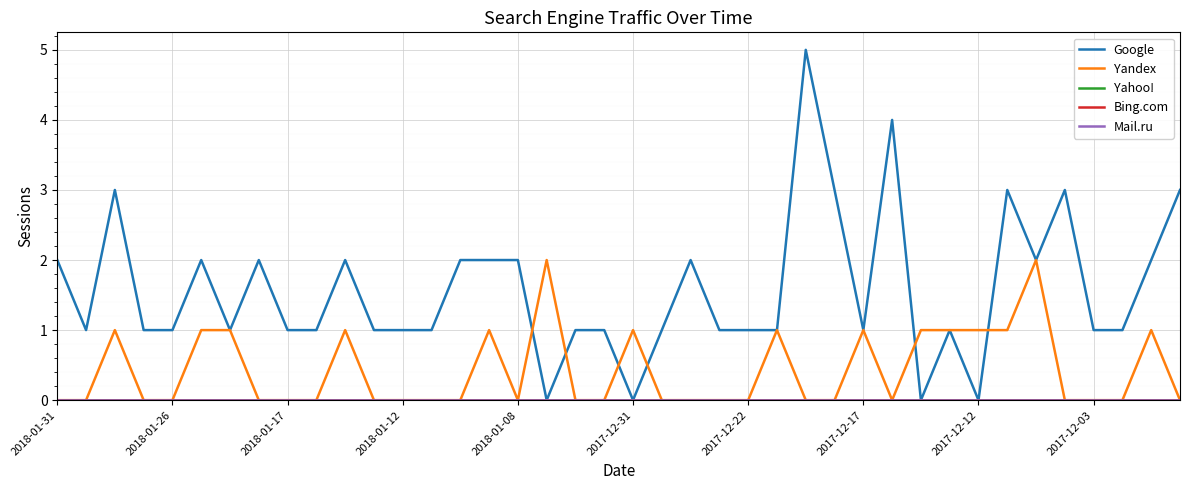

Does the chart have visible grid lines?

Yes